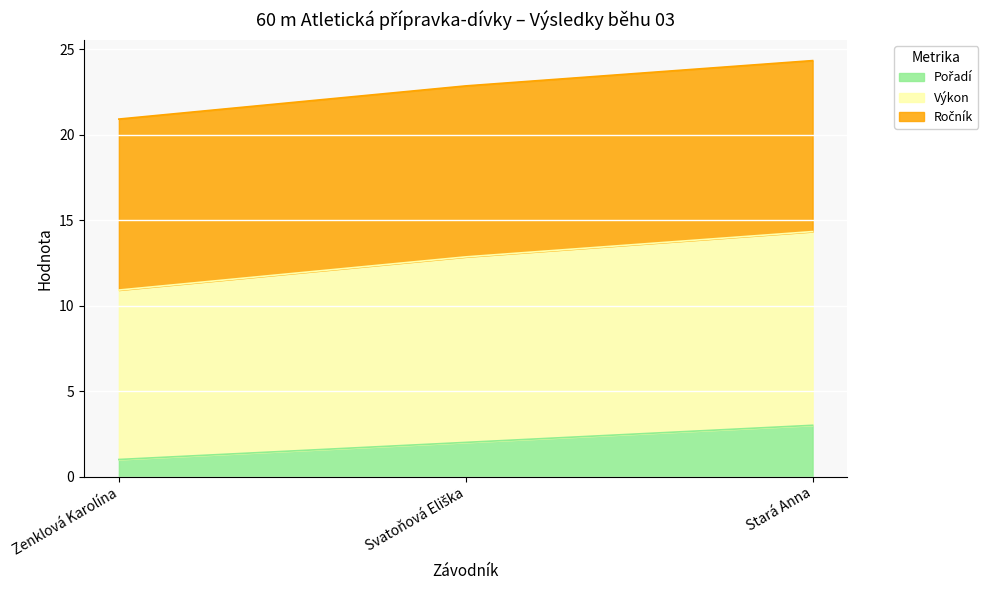

At which label does Pořadí first exceed 2?

Stará Anna